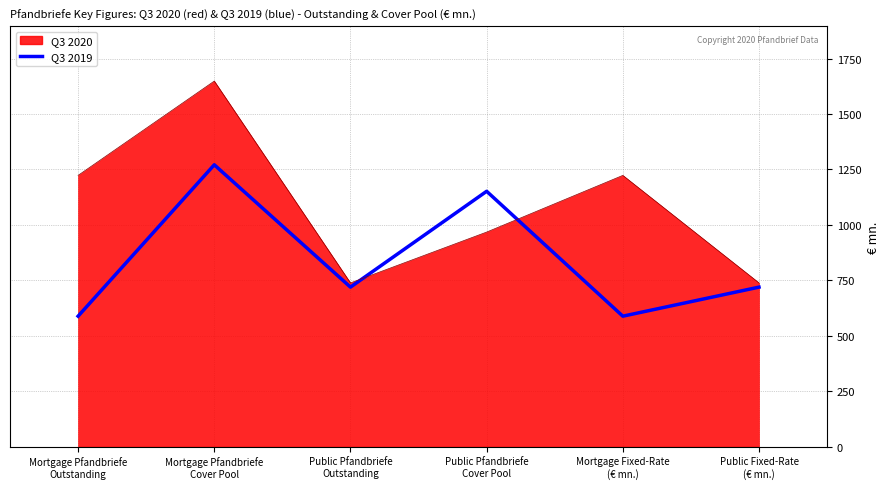

In Q3 2019 (line), how many points are higher than both neighbors (excluding endpoints)?

2